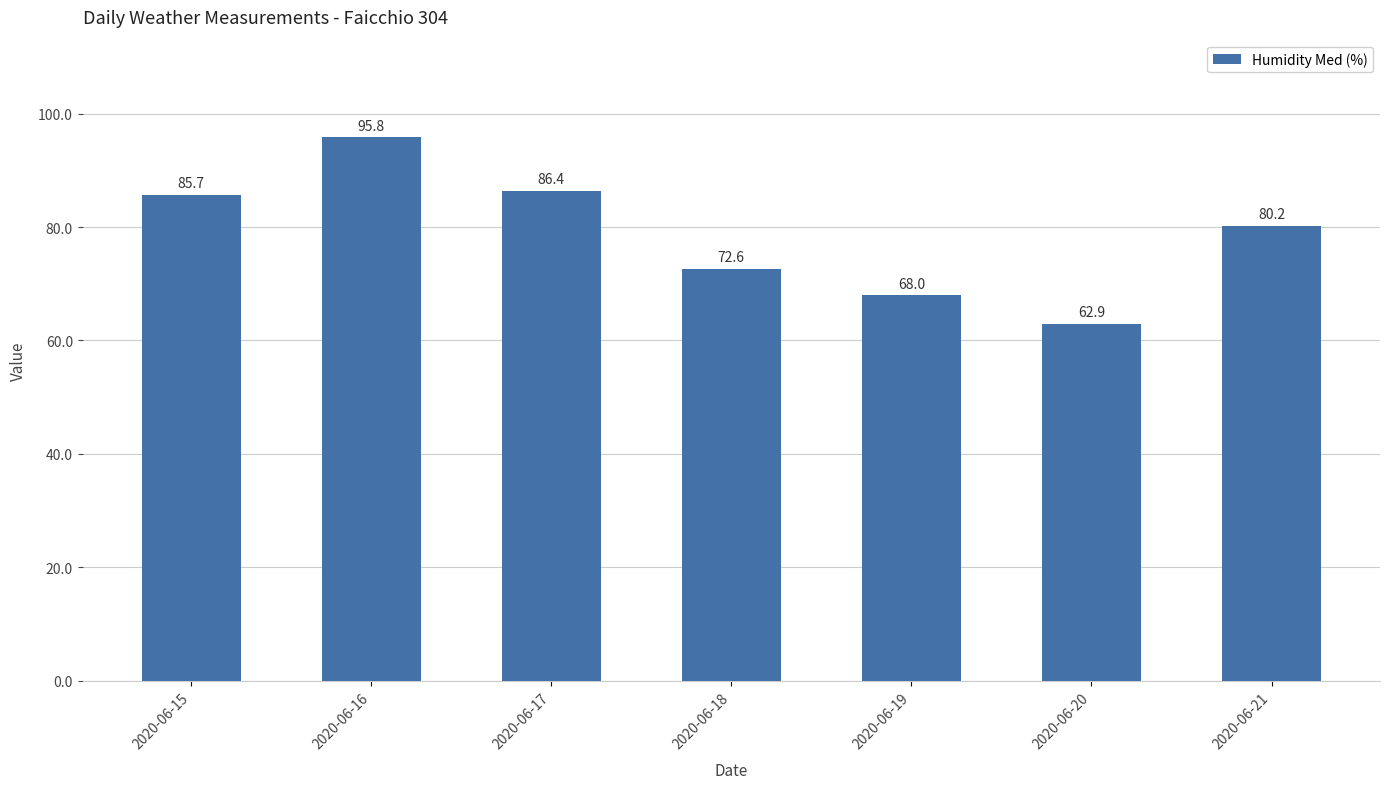

Where does the data first go above 80?

2020-06-15